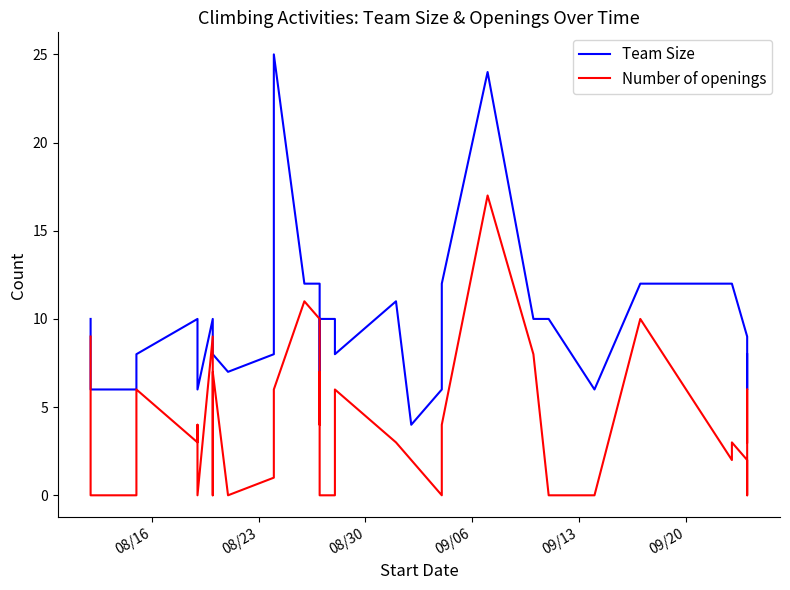

Is the value of Team Size at 24 greater than the value of Number of openings at 16?

Yes